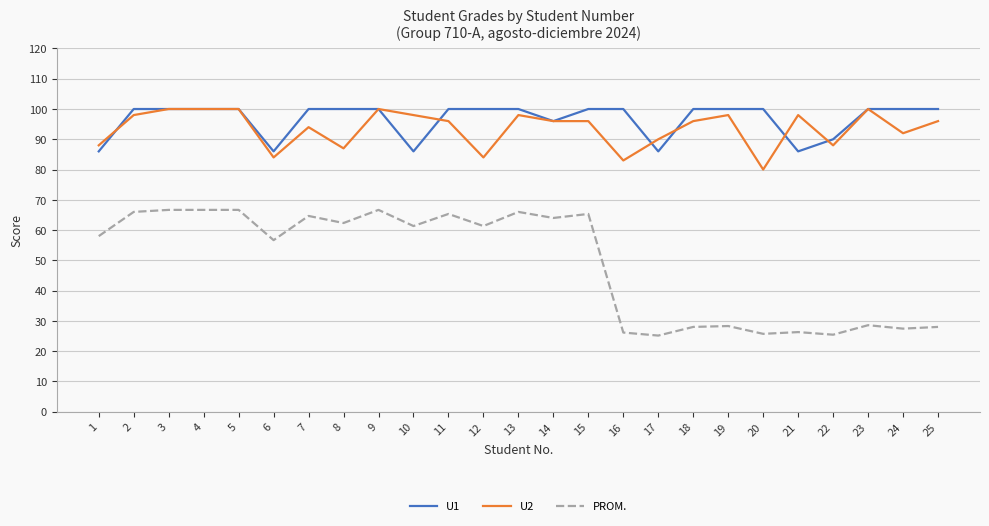

At how many categories does at least one series exceed 52?

25